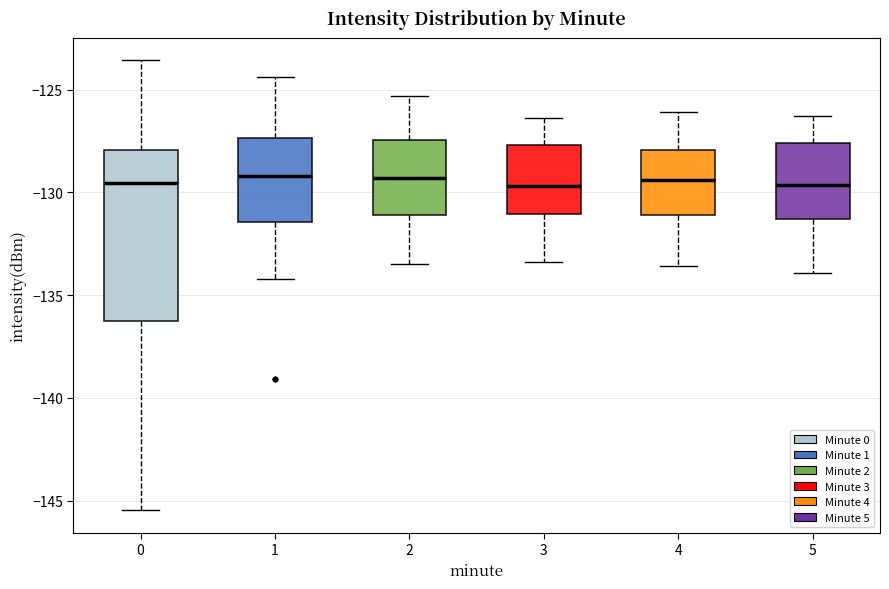

Reading left to right, read every box against the y-axis: the position of its median line, the range the box covers, and the ends of its whiskers. The values are not printed on the chart, so give them approximately, as read against the axis.

0: median -129.5, box -136.0 to -128.0, whiskers -145.5 to -123.5
1: median -129.0, box -131.5 to -127.5, whiskers -134.0 to -124.5
2: median -129.5, box -131.0 to -127.5, whiskers -133.5 to -125.5
3: median -129.5, box -131.0 to -127.5, whiskers -133.5 to -126.5
4: median -129.5, box -131.0 to -128.0, whiskers -133.5 to -126.0
5: median -129.5, box -131.5 to -127.5, whiskers -134.0 to -126.5